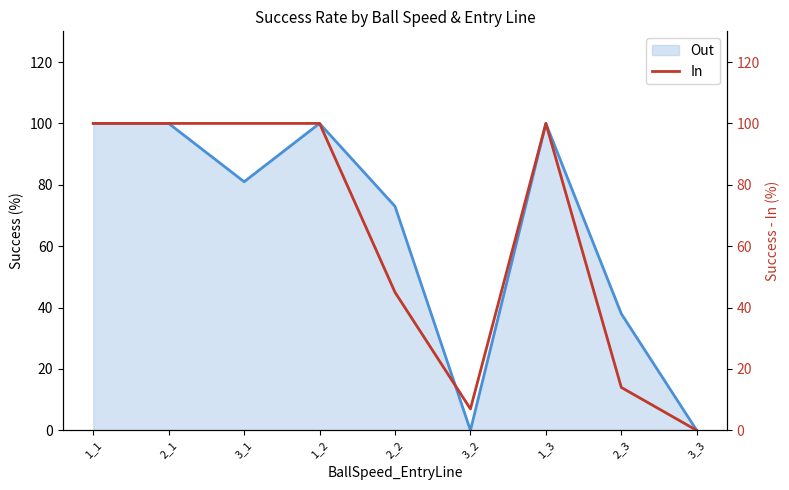

What is the difference between the values at 3_2 and 3_3?

7